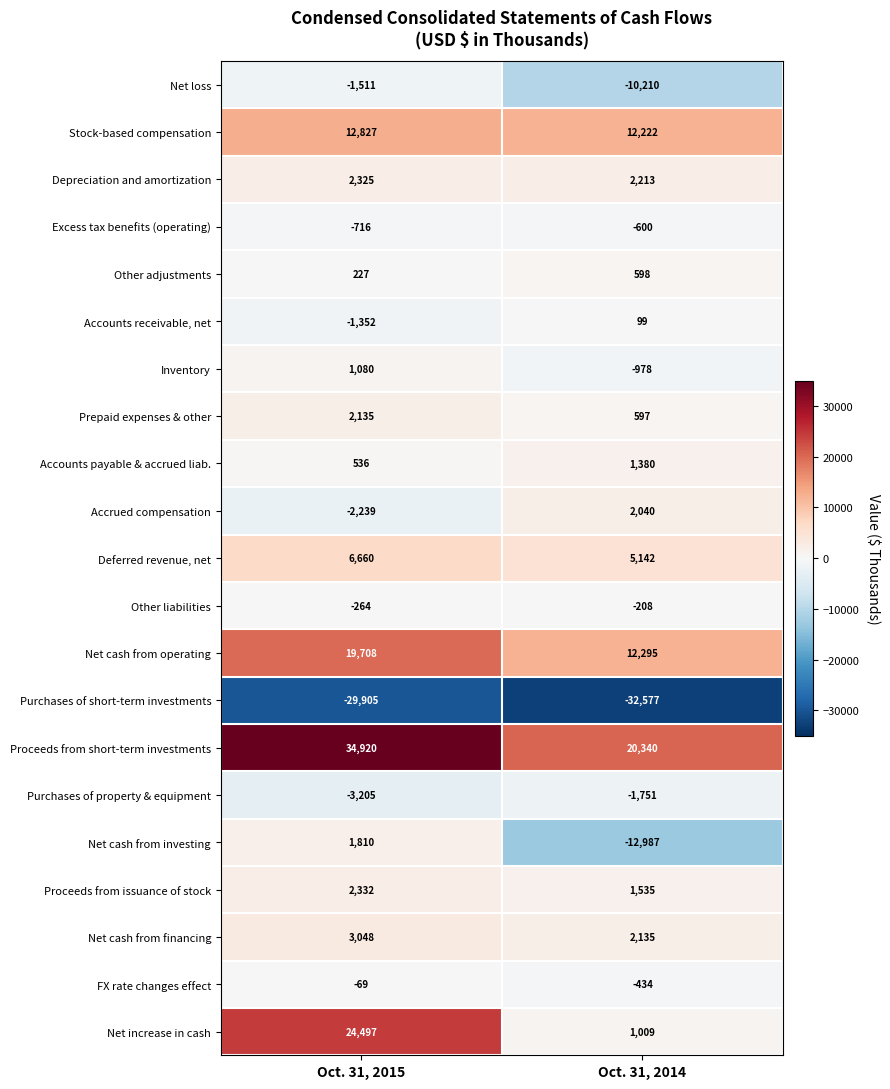

What is the difference between the Accrued compensation values at Oct. 31, 2015 and Oct. 31, 2014?

4279